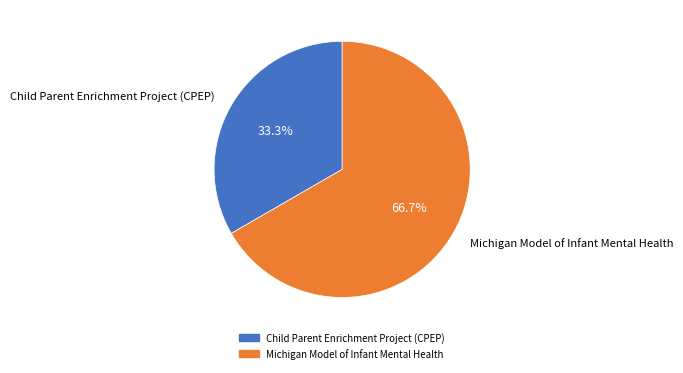

Is it true that Michigan Model of Infant Mental Health is 74% of the pie?

False